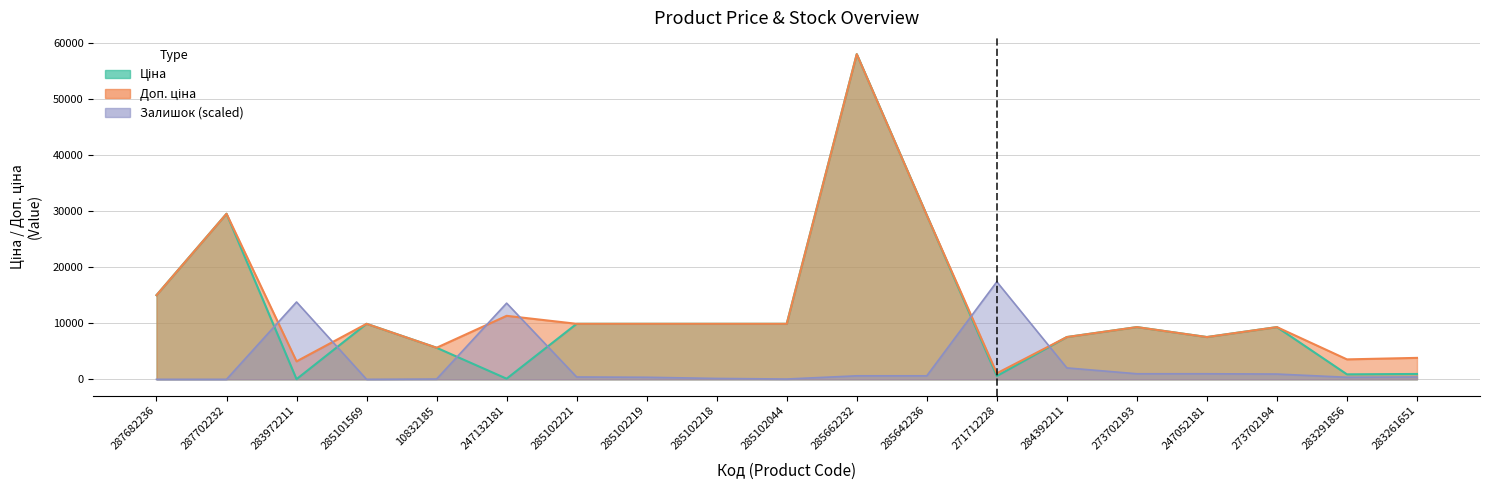

Reading right to left, extract all data points from this chart.

Ціна: 957.1	889.9	9321.4	7545.9	9321.4	7545.9	586.0	29294.9	58037.0	9908.5	9908.5	9908.5	9908.5	113.3	5636.0	9908.5	32.0	29548.9	15019.2
Доп. ціна: 3828.4	3559.7	9321.4	7545.9	9321.4	7545.9	1074.5	29294.9	58037.0	9908.5	9908.5	9908.5	9908.5	11334.0	5636.0	9908.5	3205.0	29548.9	15019.2
Залишок: 418.3	366.0	941.1	993.4	993.4	2039.1	17411.1	627.4	627.4	52.3	156.9	366.0	418.3	13594.3	52.3	0.0	13803.4	0.0	0.0